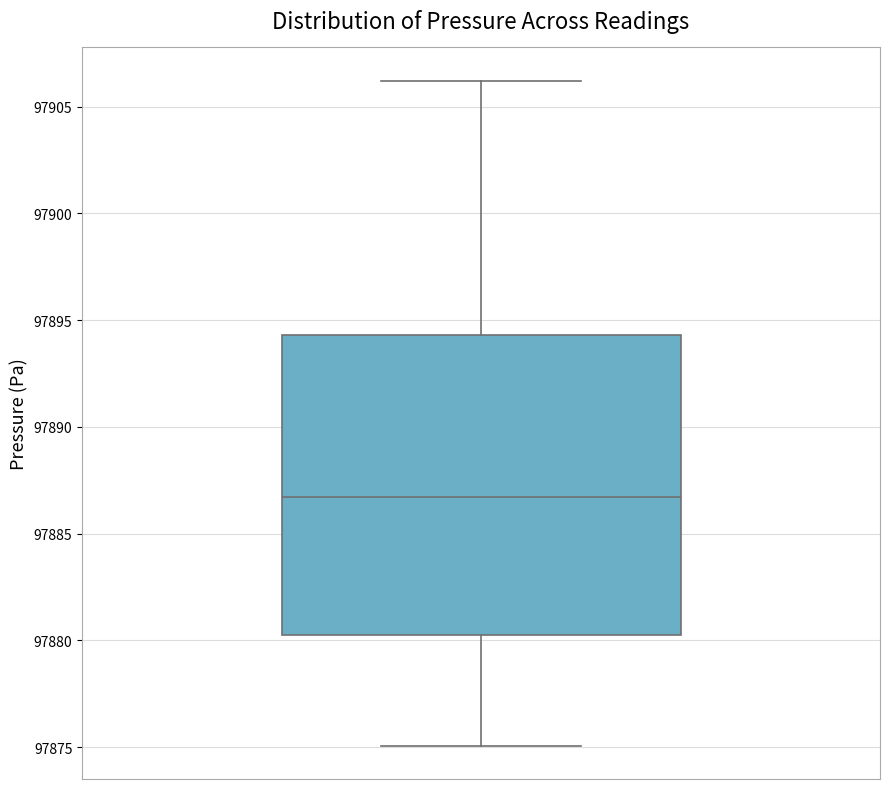

Read this box plot against the y-axis: the position of the median line, the range covered by the box, and the ends of both whiskers. The values are not printed on the chart, so give them approximately, as read against the axis.

median 97886.5, box 97880.0 to 97894.5, whiskers 97875.0 to 97906.0